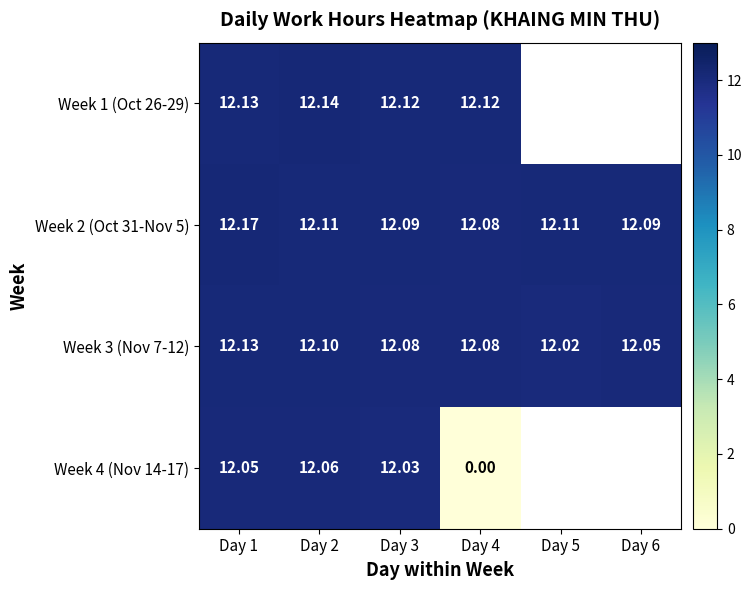

Is the value of Week 2 (Oct 31-Nov 5) at Day 6 greater than the value of Week 4 (Nov 14-17) at Day 1?

Yes